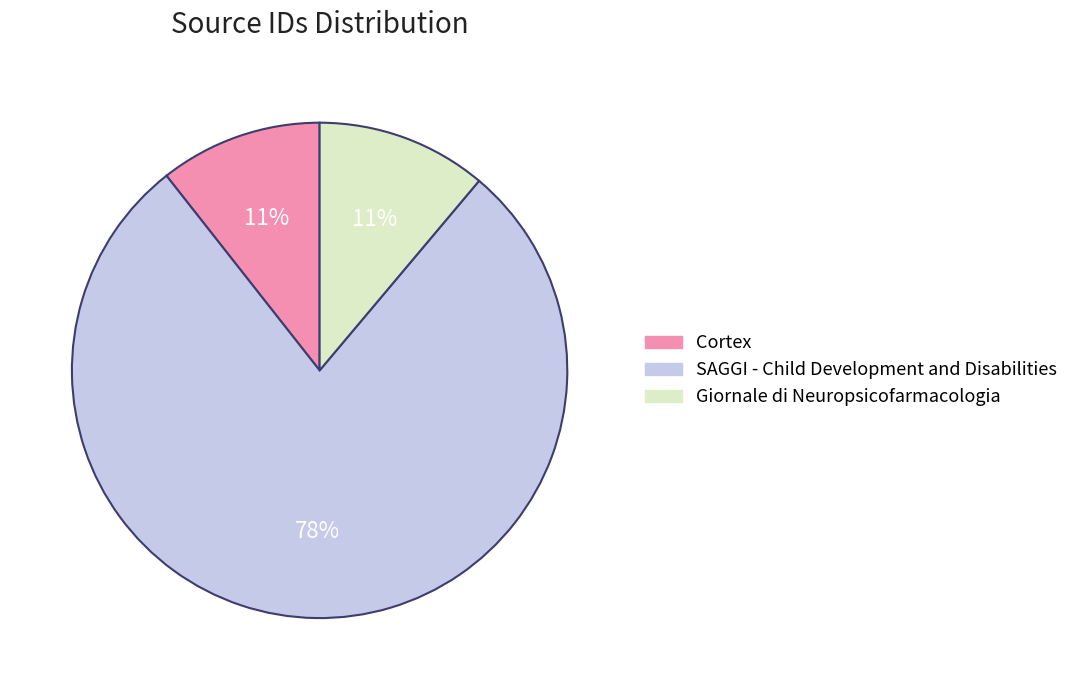

The Giornale di Neuropsicofarmacologia slice represents 11% of the pie. True or false?

True